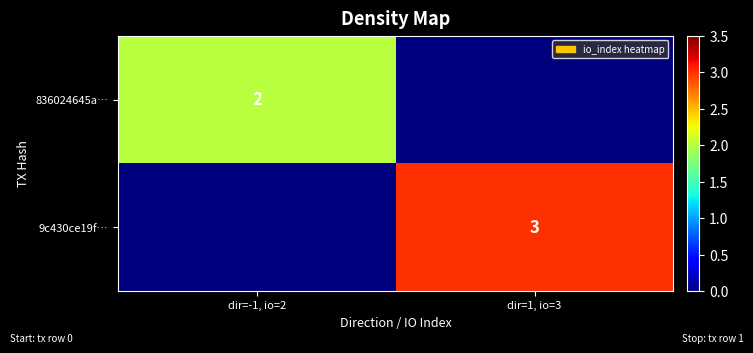

True or false: 836024645a… has a value of 1 at dir=-1, io=2.

False